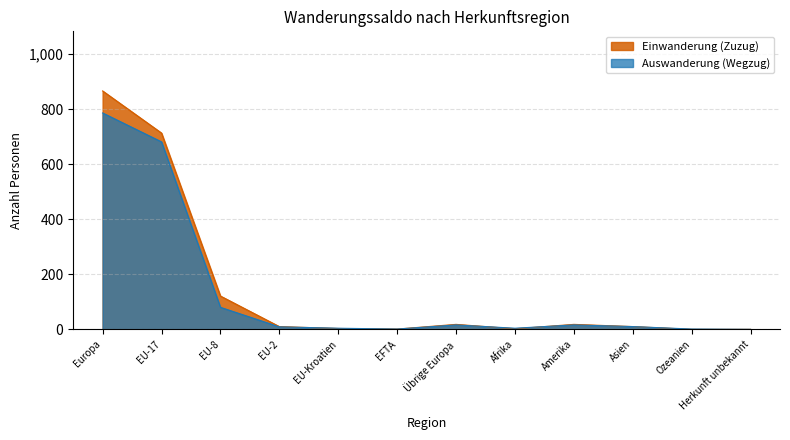

What is the label of the 4th point from the right?

Amerika